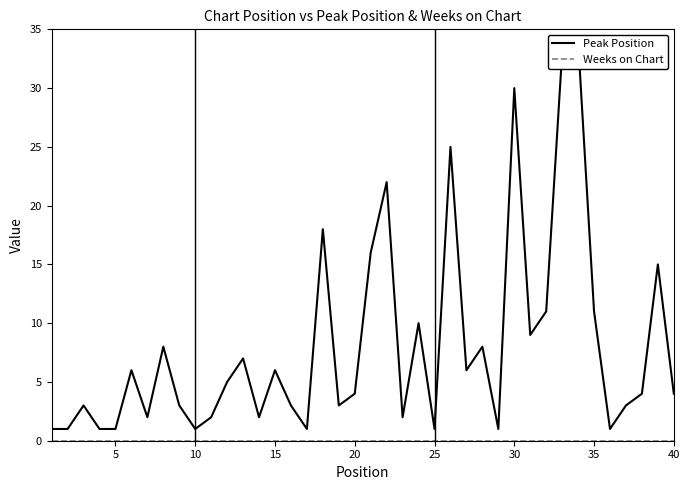

Is this an area chart (filled region under the line)?

No